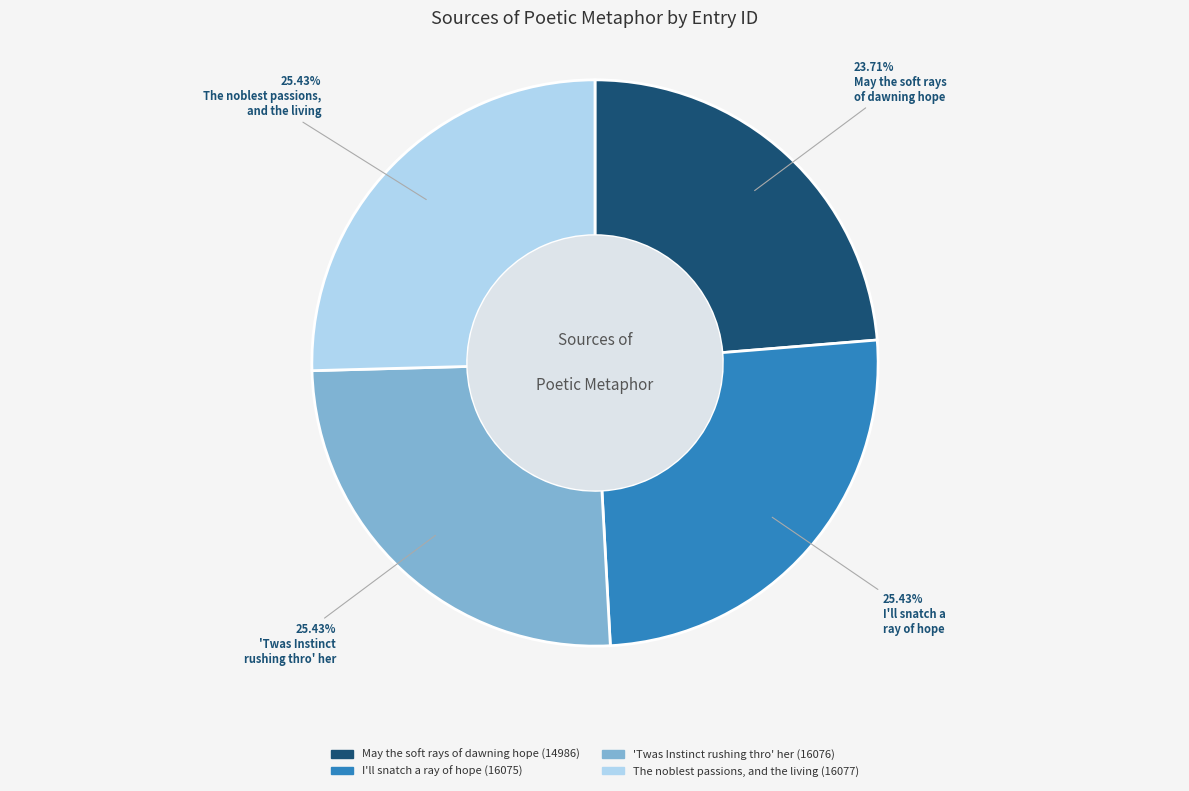

Which slice is the smallest?

May the soft rays of dawning hope